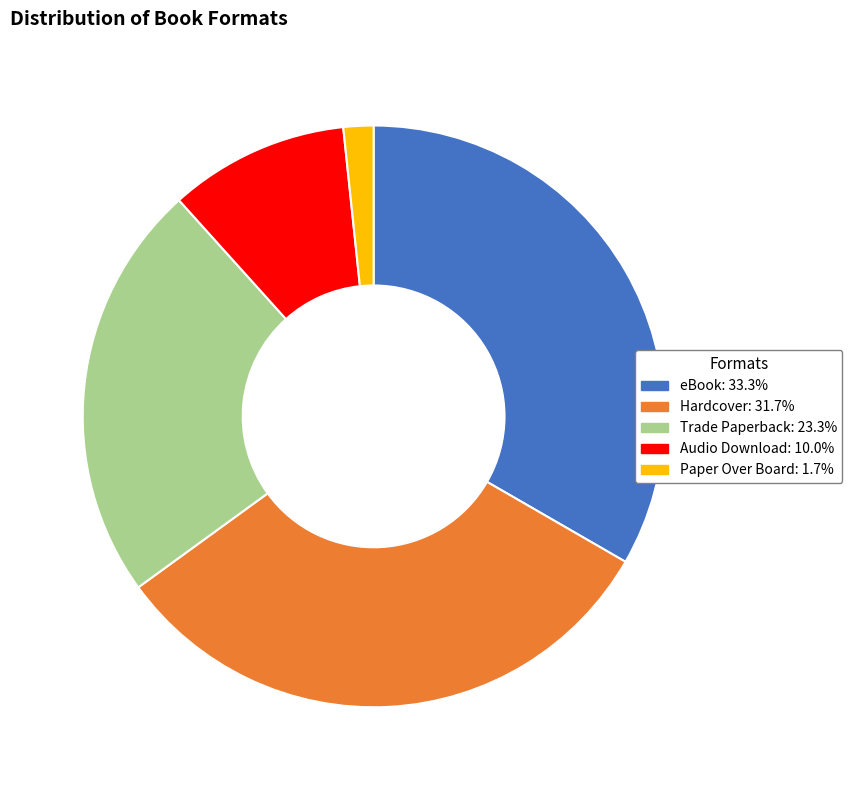

Which category has the smallest portion of the pie?

Paper Over Board